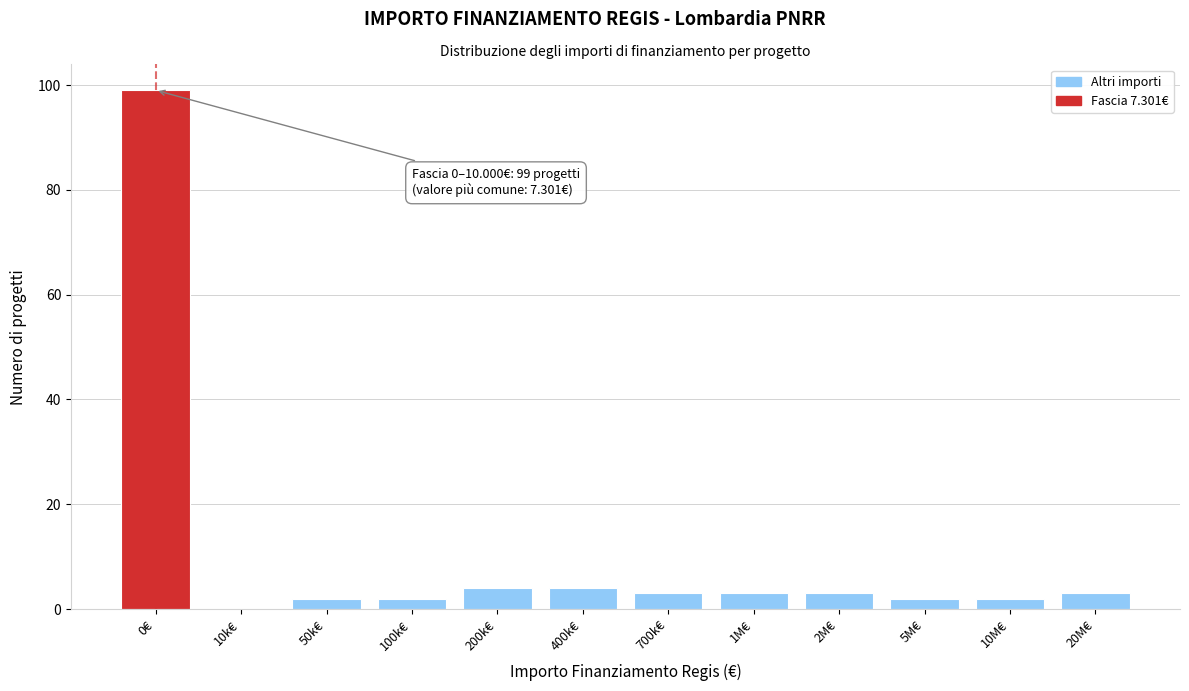

Reading right to left, extract all data points from this chart.

20M€=3	10M€=2	5M€=2	2M€=3	1M€=3	700k€=3	400k€=4	200k€=4	100k€=2	50k€=2	10k€=0	0€=99